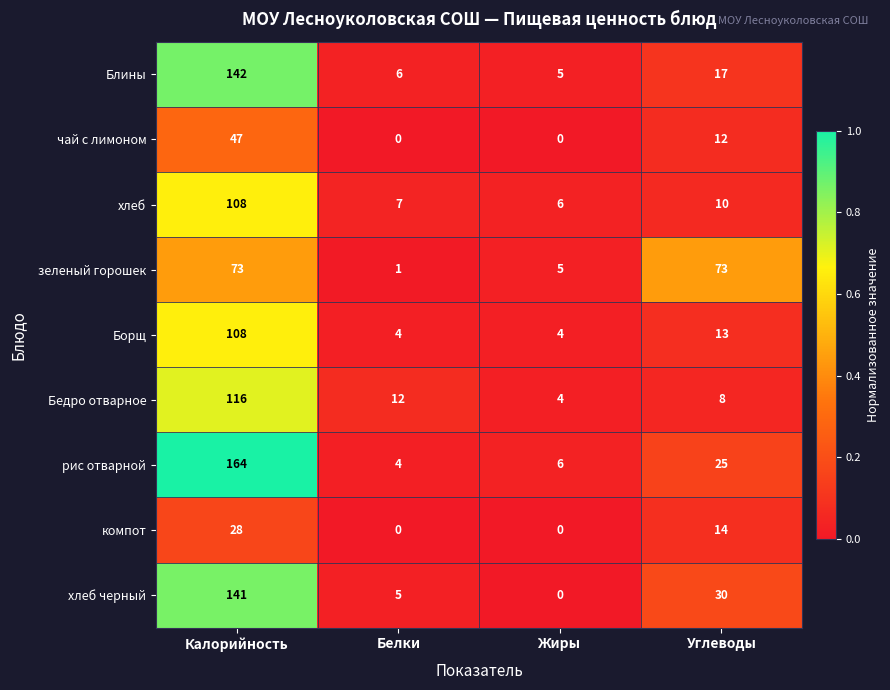

What is the average value of the зеленый горошек series?

38